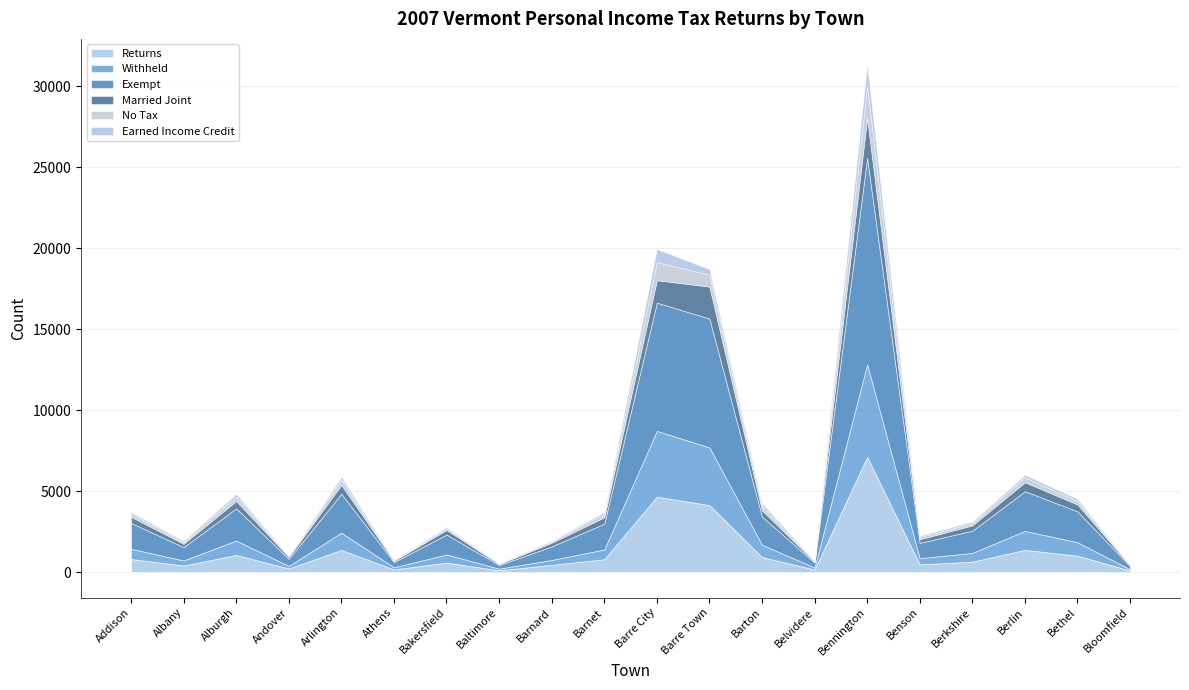

List the series in order of their peak value, lowest first.

Earned Income Credit, No Tax, Married Joint, Withheld, Returns, Exempt